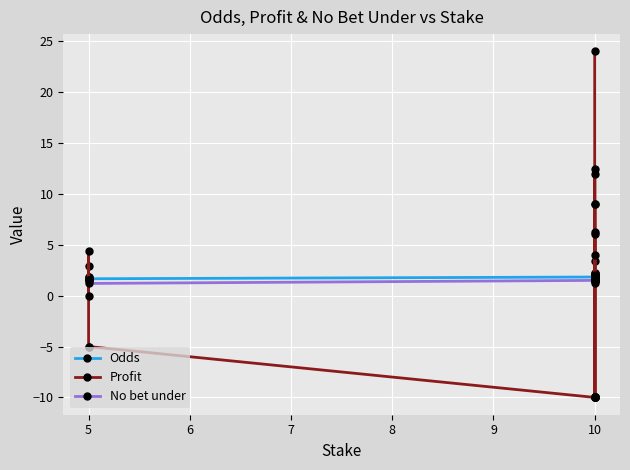

What value does the Profit series have at 5?

-5.0